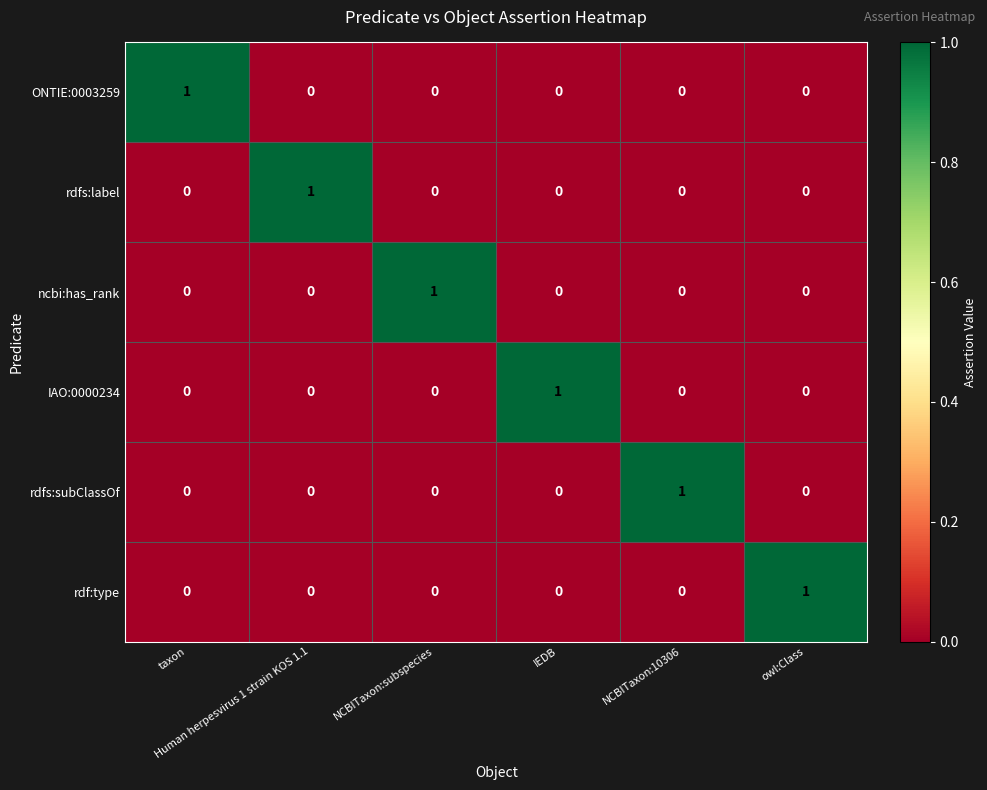

At how many categories does at least one series exceed 0?

6